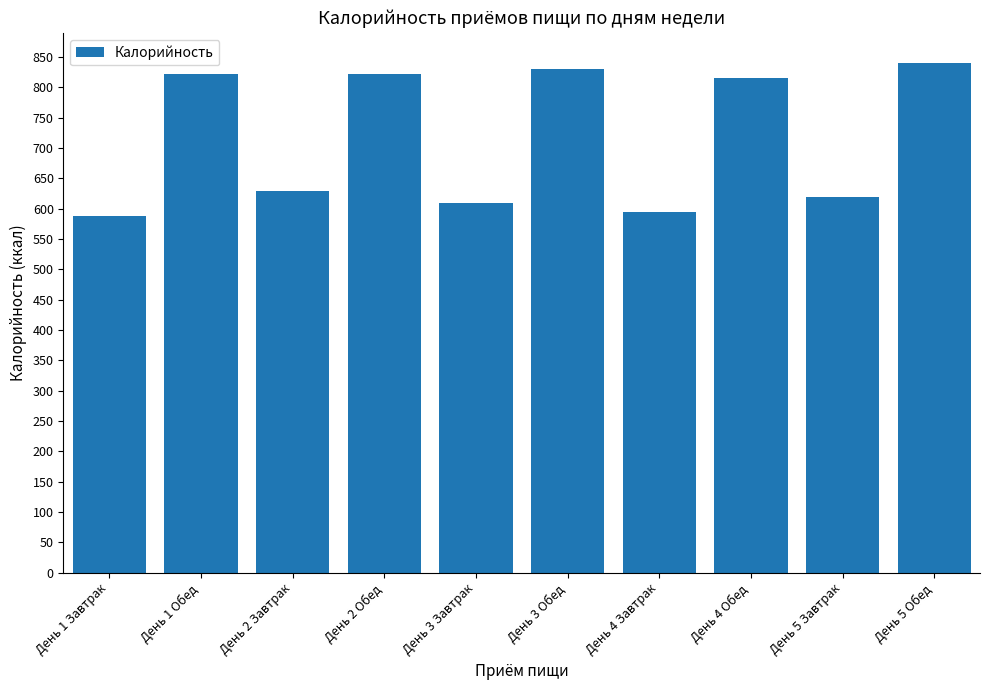

What is the change in value from День 2 Обед to День 4 Обед?

-7.5